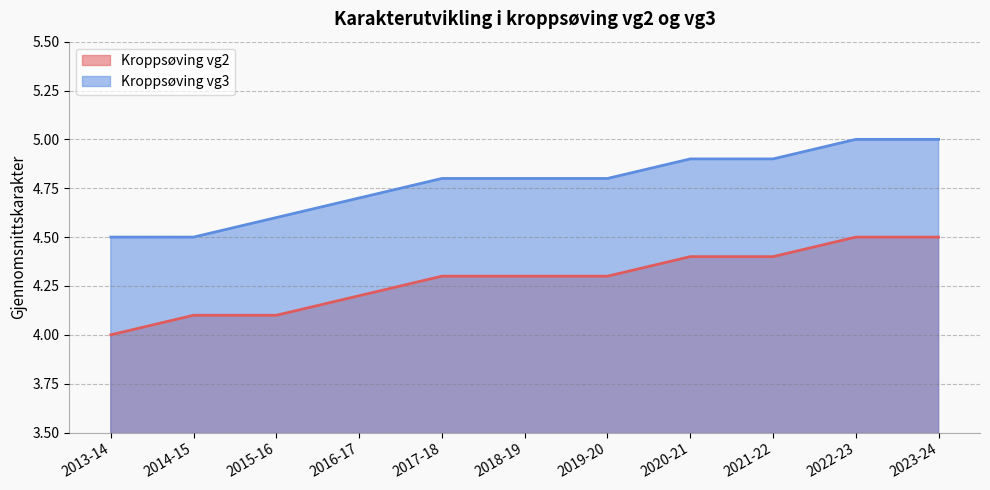

How many data points does each series have?

11